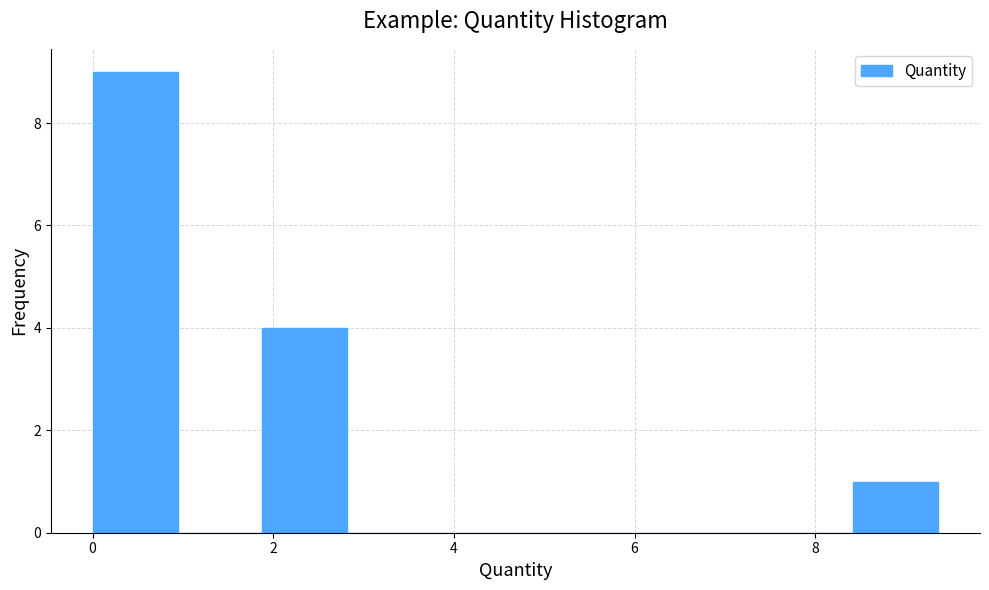

Reading left to right, transcribe this chart: for each bar, give the range it covers on the x-axis and its height. Neither the bar edges nor the heights are printed on the chart, so give them approximately, as read against the axes.

0.0 to 1.0: 9
1.0 to 1.8: 0
1.8 to 2.8: 4
2.8 to 3.8: 0
3.8 to 4.6: 0
4.6 to 5.6: 0
5.6 to 6.6: 0
6.6 to 7.4: 0
7.4 to 8.4: 0
8.4 to 9.4: 1